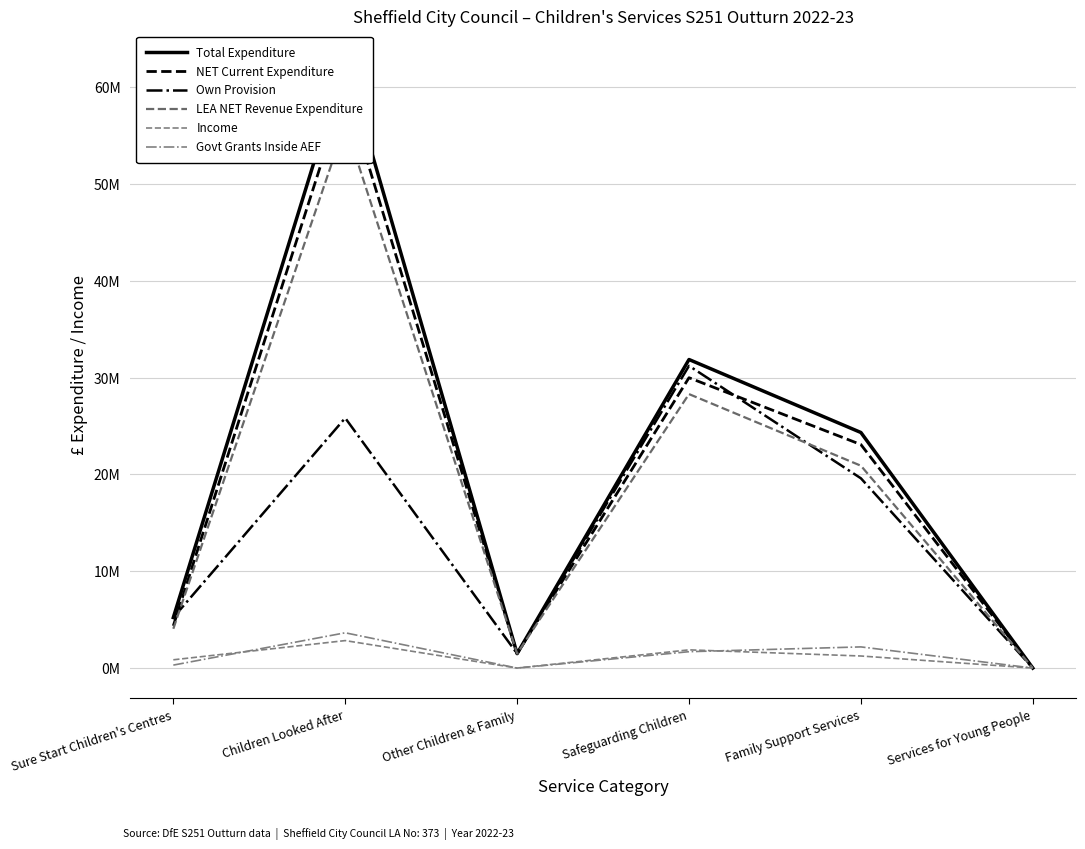

What is the difference between the maximum and second lowest values in the NET Current Expenditure series?

58.3